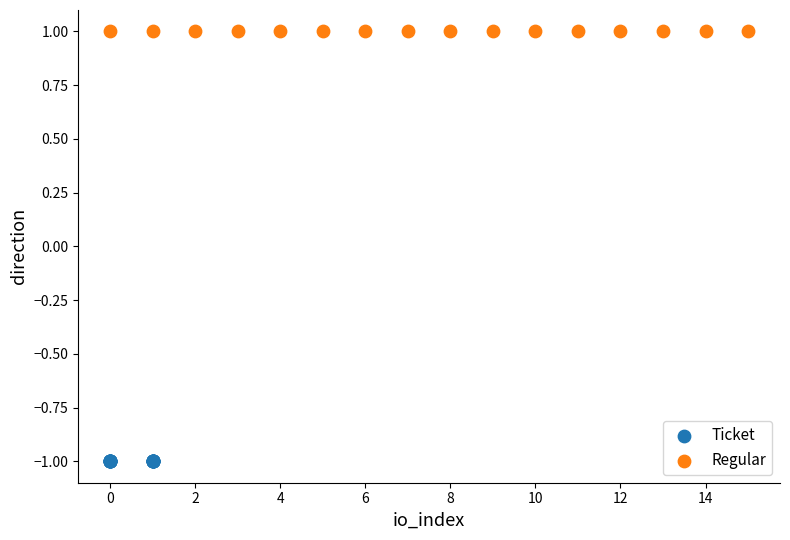

Which series reaches the maximum Y coordinate?

Regular